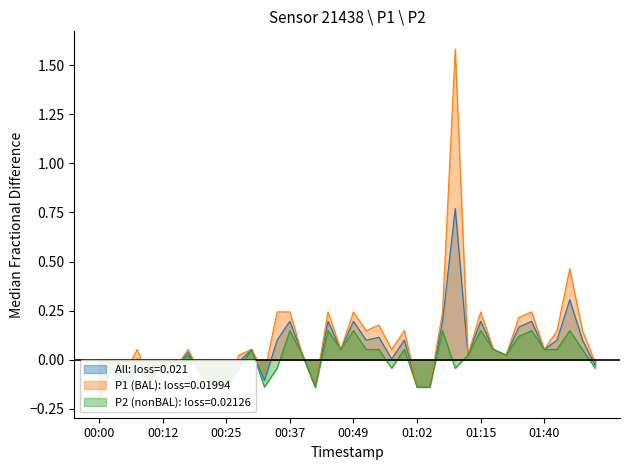

Where is the first local minimum for P1?

00:05